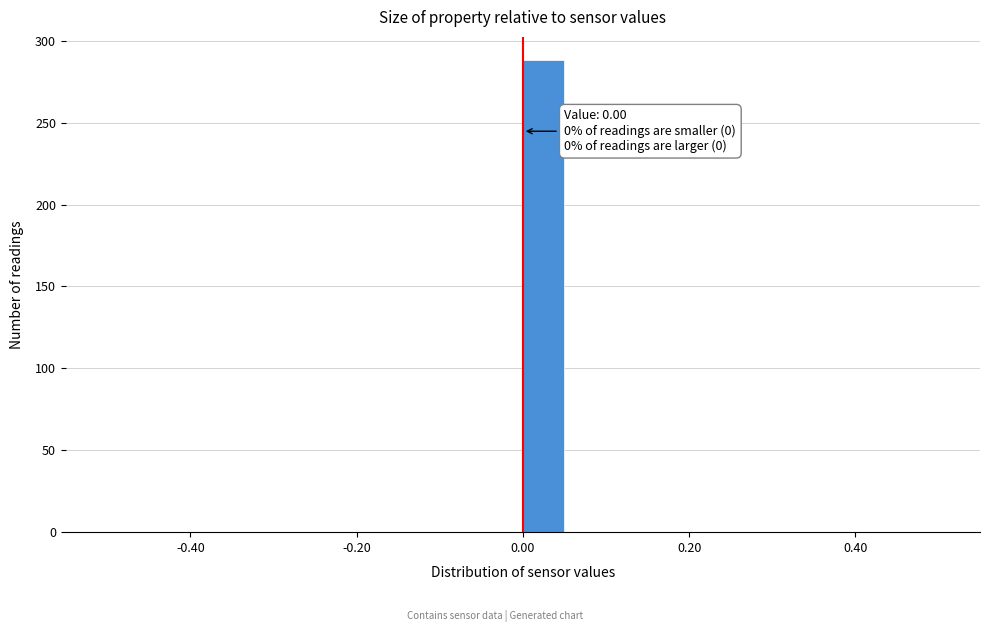

Around what value on the x-axis is the tallest bar? Give the approximate position of its centre, as read against the axis.

0.02